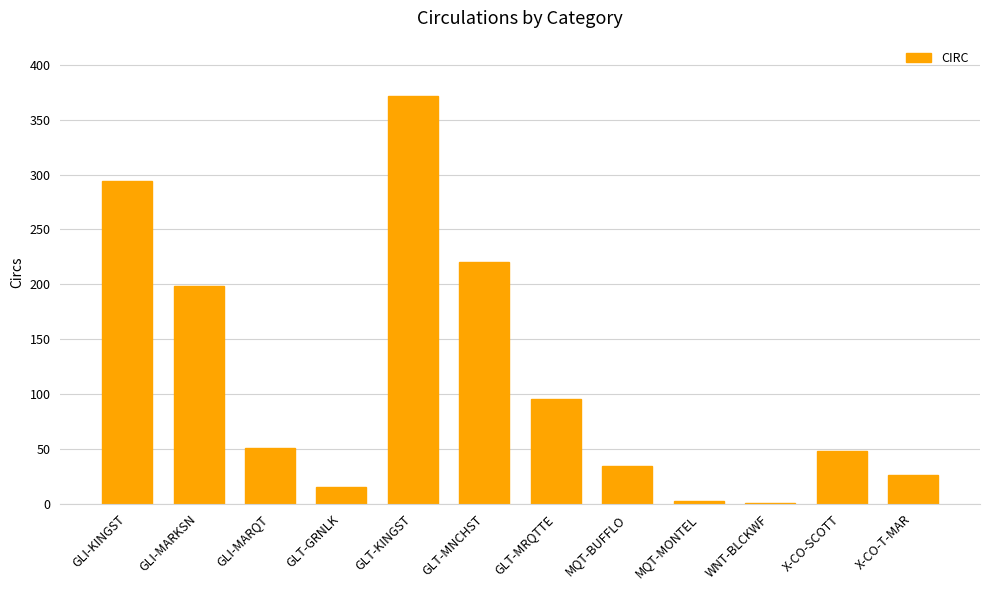

Count the number of data series in this chart.

1